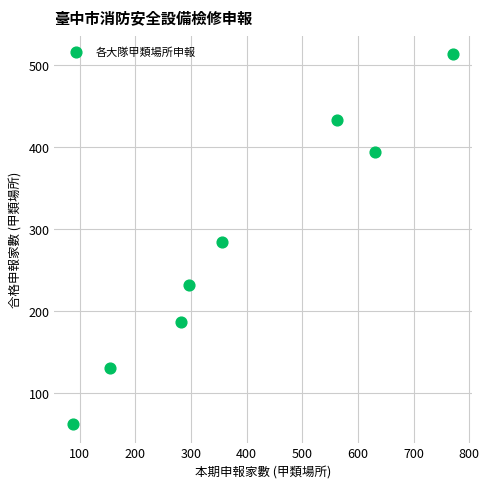

What is the range of Y values (max minus min)?

451